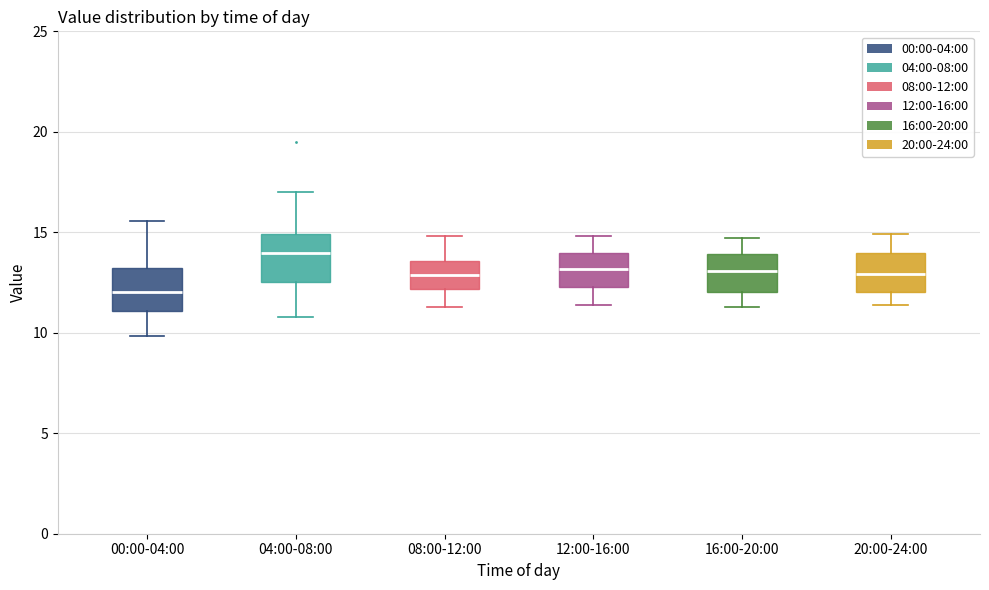

Reading left to right, read every box against the y-axis: the position of its median line, the range the box covers, and the ends of its whiskers. The values are not printed on the chart, so give them approximately, as read against the axis.

00:00-04:00: median 12.0, box 11.0 to 13.0, whiskers 10.0 to 15.5
04:00-08:00: median 14.0, box 12.5 to 15.0, whiskers 11.0 to 17.0
08:00-12:00: median 13.0, box 12.0 to 13.5, whiskers 11.5 to 15.0
12:00-16:00: median 13.0, box 12.5 to 14.0, whiskers 11.5 to 15.0
16:00-20:00: median 13.0, box 12.0 to 14.0, whiskers 11.5 to 14.5
20:00-24:00: median 13.0, box 12.0 to 14.0, whiskers 11.5 to 15.0